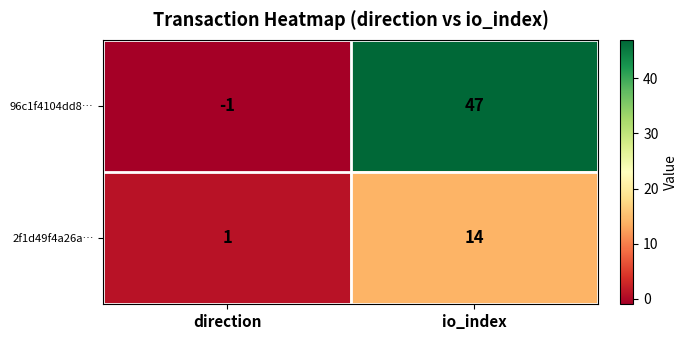

Reading right to left, extract all data points from this chart.

96c1f4104dd8…: io_index=47	direction=-1
2f1d49f4a26a…: io_index=14	direction=1